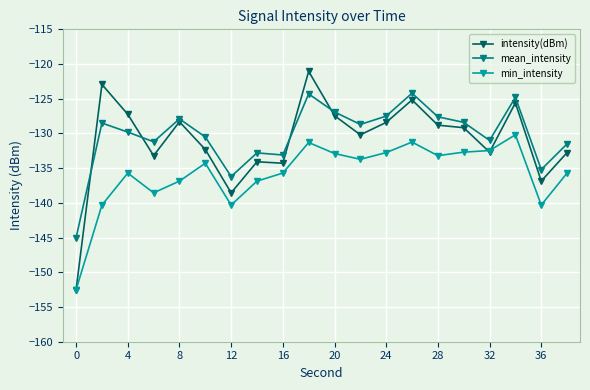

True or false: min_intensity has more than 0 points higher than both neighbors.

True